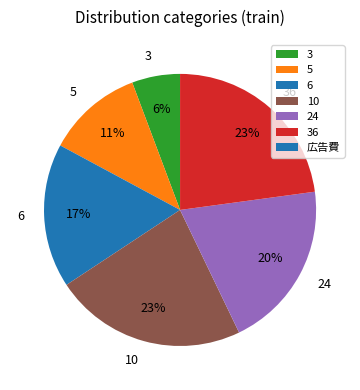

Is 6 the majority of the pie?

No